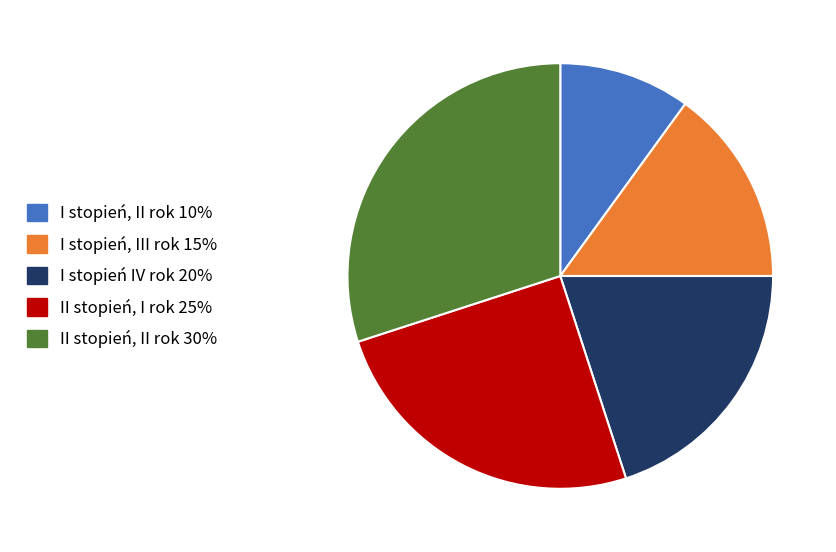

Is it true that I stopień IV rok 20% is 20% of the pie?

True